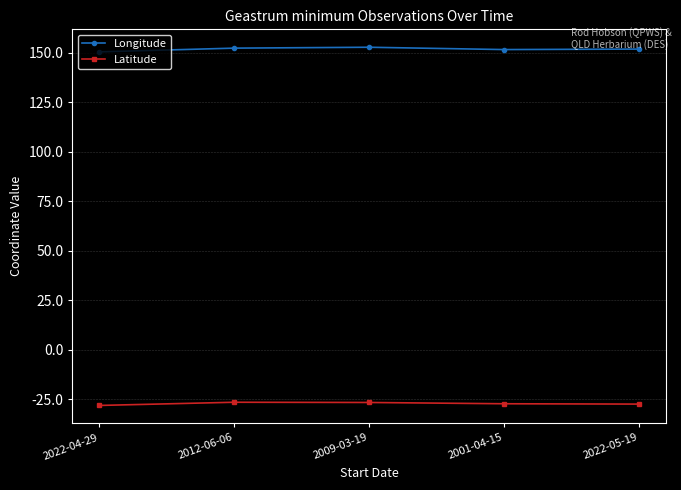

In Latitude, how many points are higher than both neighbors (excluding endpoints)?

1